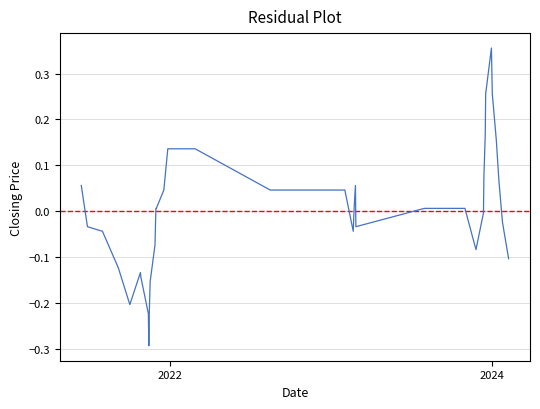

What is the minimum value shown in the chart?

-0.3